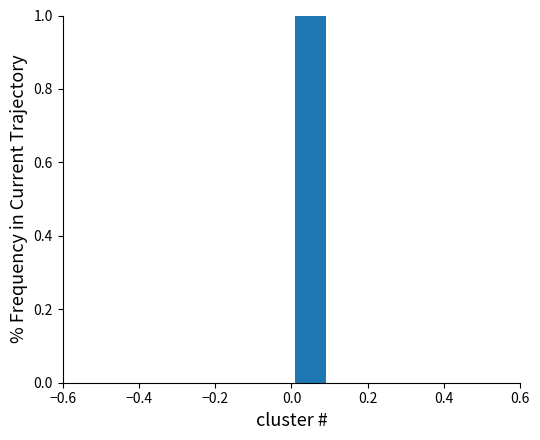

Reading left to right, list every bar in this chart as the range it spans on the x-axis followed by its height. The values are not printed on the chart, so give them approximately, as read against the axis.

-0.5 to -0.4: 0
-0.4 to -0.3: 0
-0.3 to -0.2: 0
-0.2 to -0.1: 0
-0.1 to 0.0: 0
0.0 to 0.1: 1
0.1 to 0.2: 0
0.2 to 0.3: 0
0.3 to 0.4: 0
0.4 to 0.5: 0